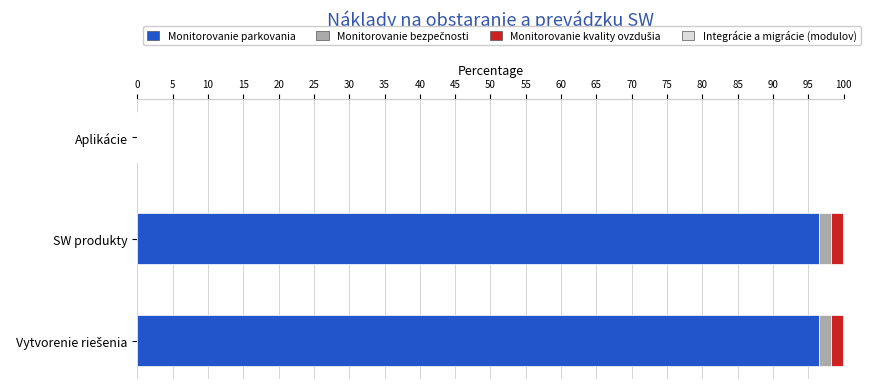

True or false: Monitorovanie parkovania has a value of 52.2 at Aplikácie.

False